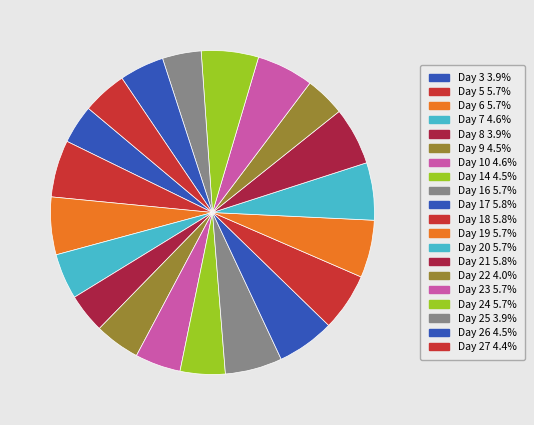

Which slice is the smallest?

Day 25